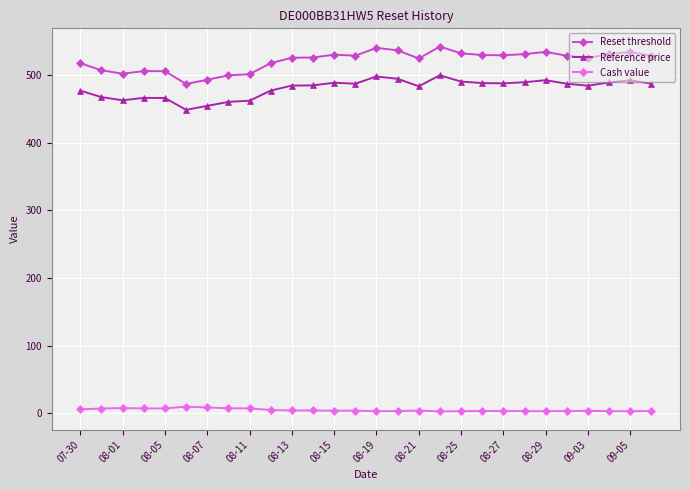

Which series has the largest total across all categories?

Reset threshold